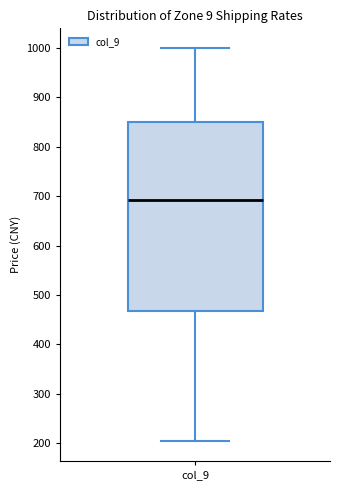

Read this box plot against the y-axis: the position of the median line, the range covered by the box, and the ends of both whiskers. The values are not printed on the chart, so give them approximately, as read against the axis.

median 690, box 470 to 850, whiskers 200 to 1000